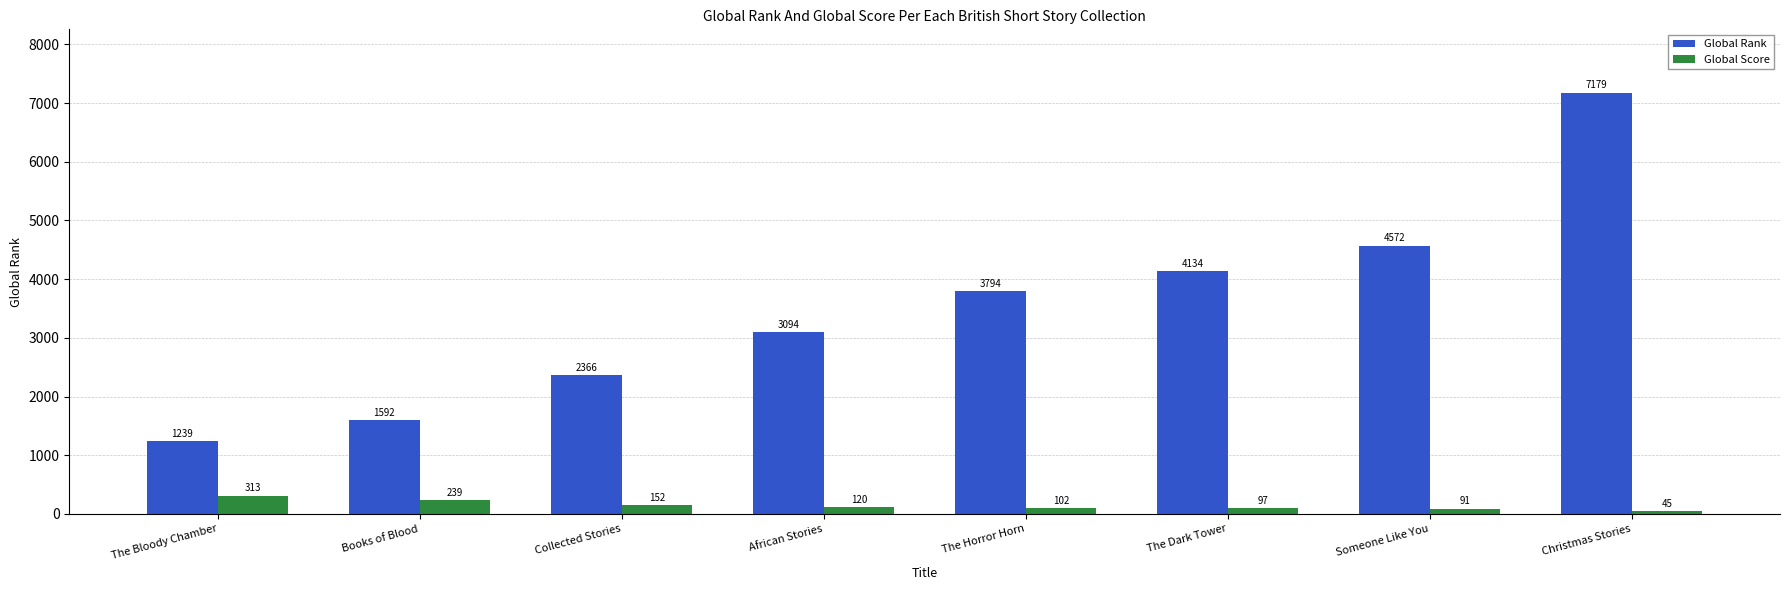

What is the maximum value shown in the chart?

7179